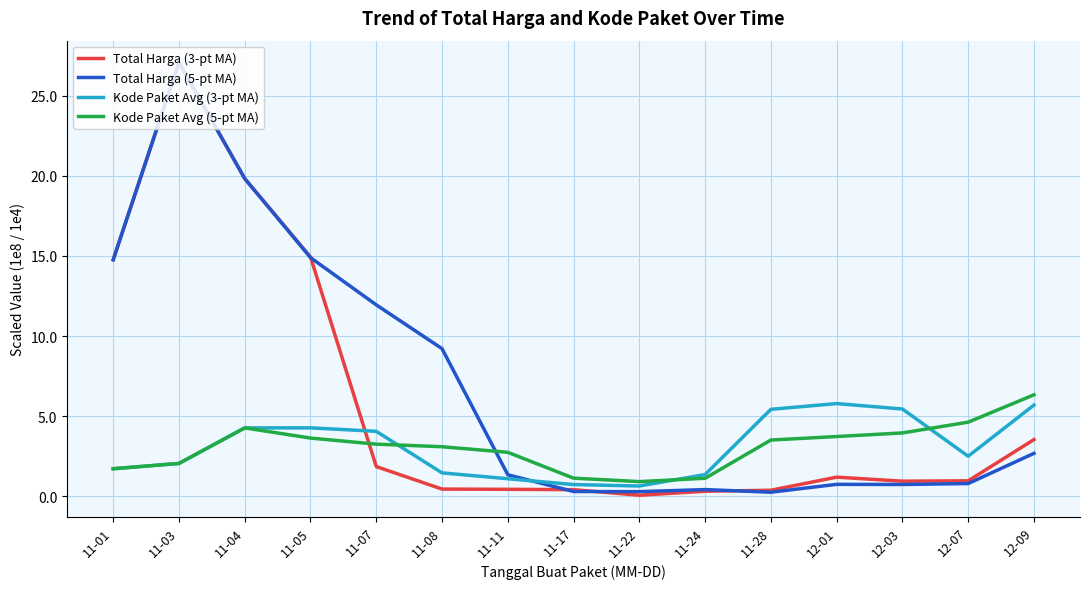

What is the smallest value displayed?

0.1